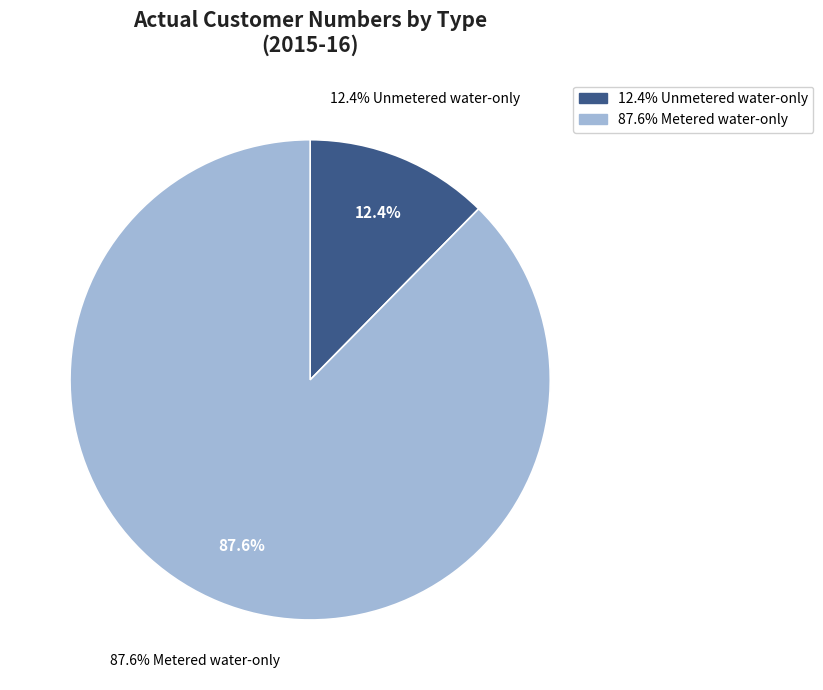

Is it true that Metered wastewater-only customer is 1% of the pie?

False